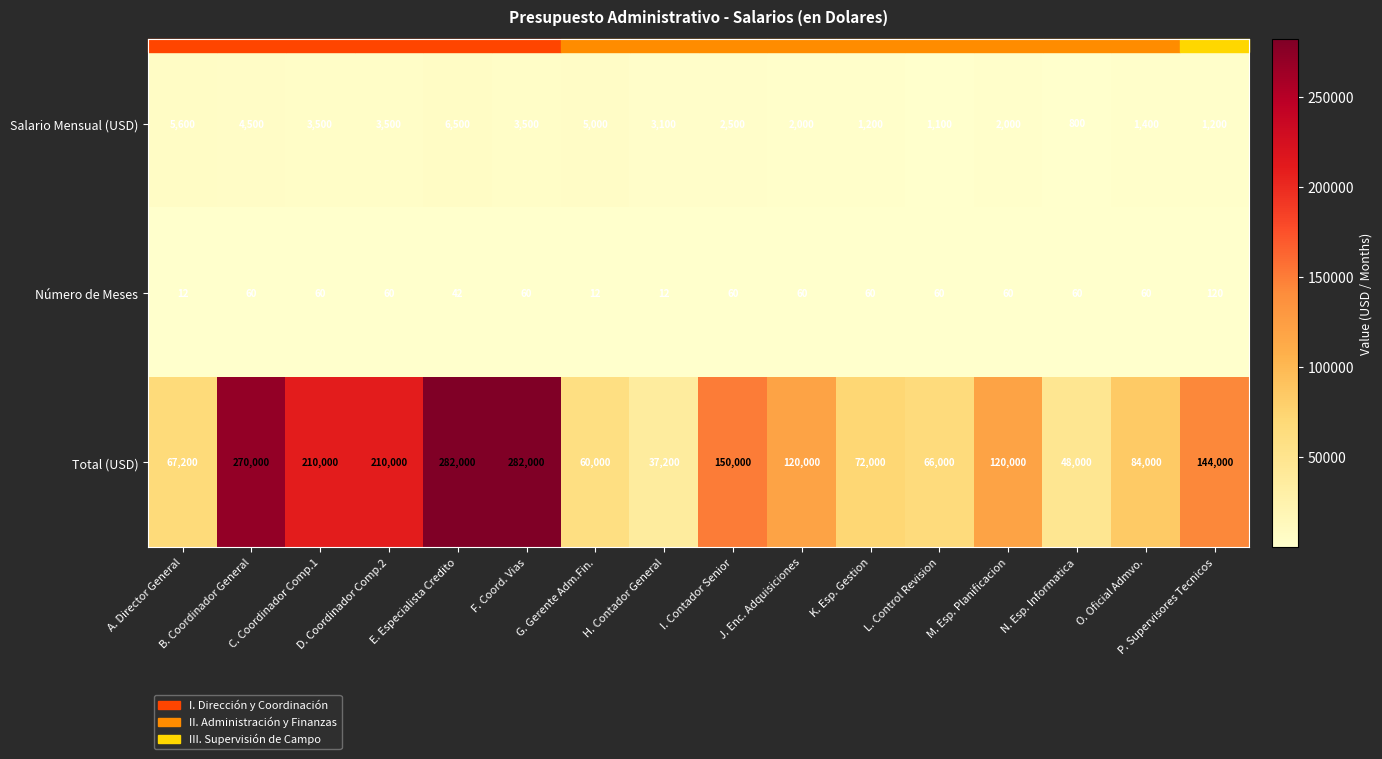

At how many categories does at least one series exceed 275568?

2